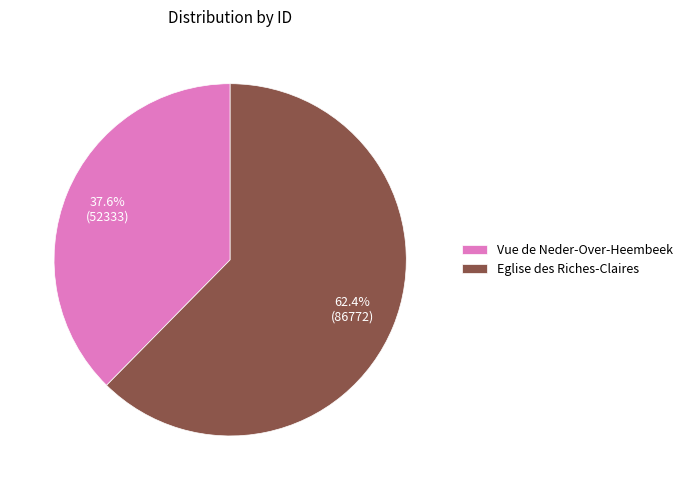

Is Eglise des Riches-Claires the majority of the pie?

Yes